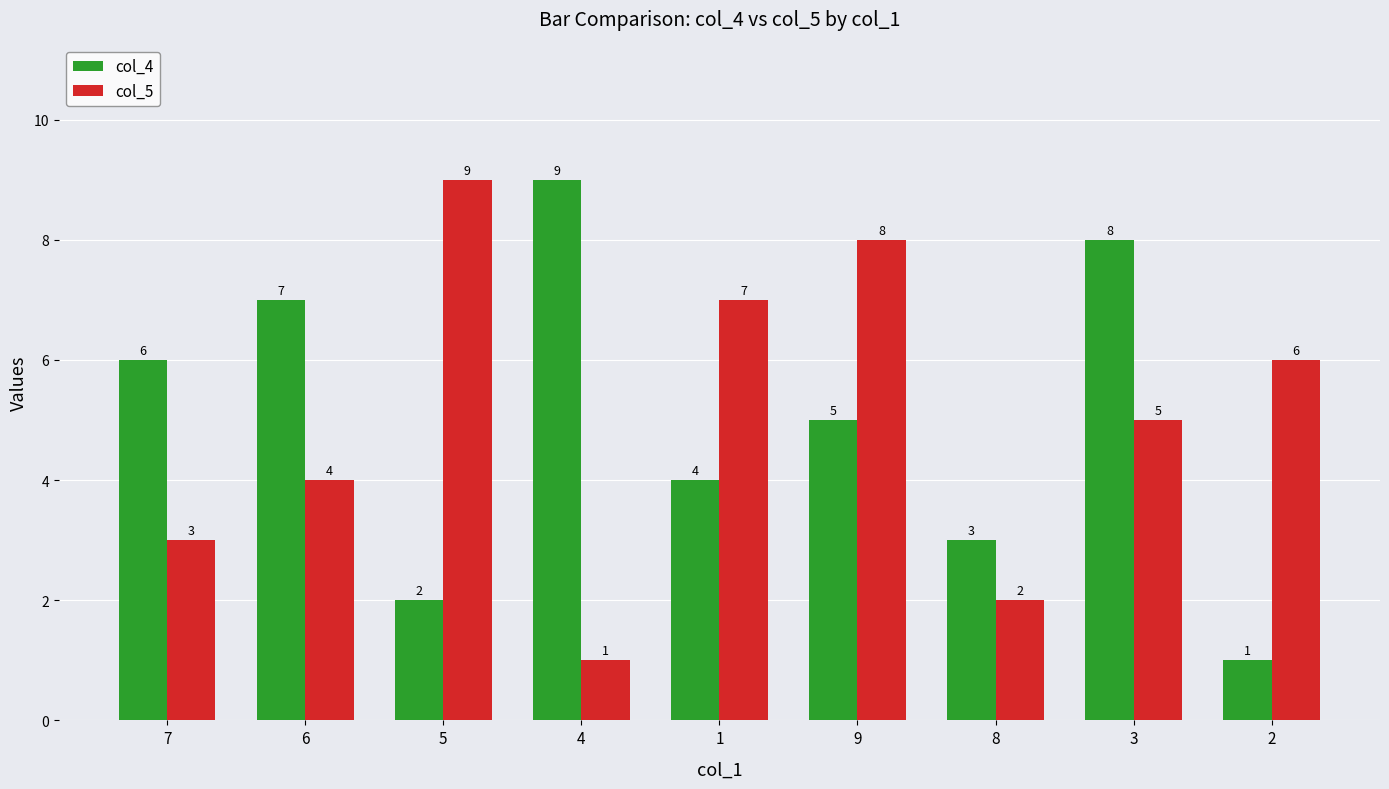

The value of col_4 at 4 is 9. True or false?

True